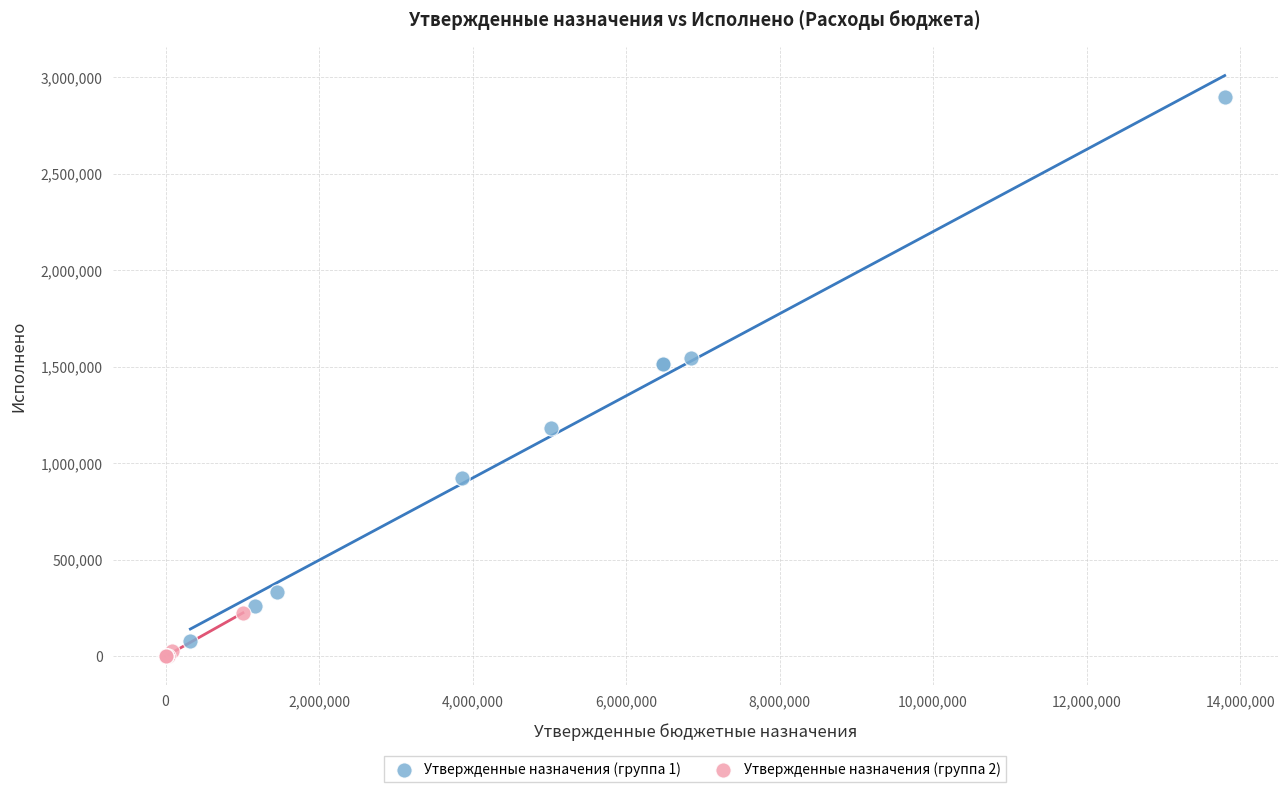

What are all the series names shown in the legend?

Утвержденные назначения (группа 1), Утвержденные назначения (группа 2)